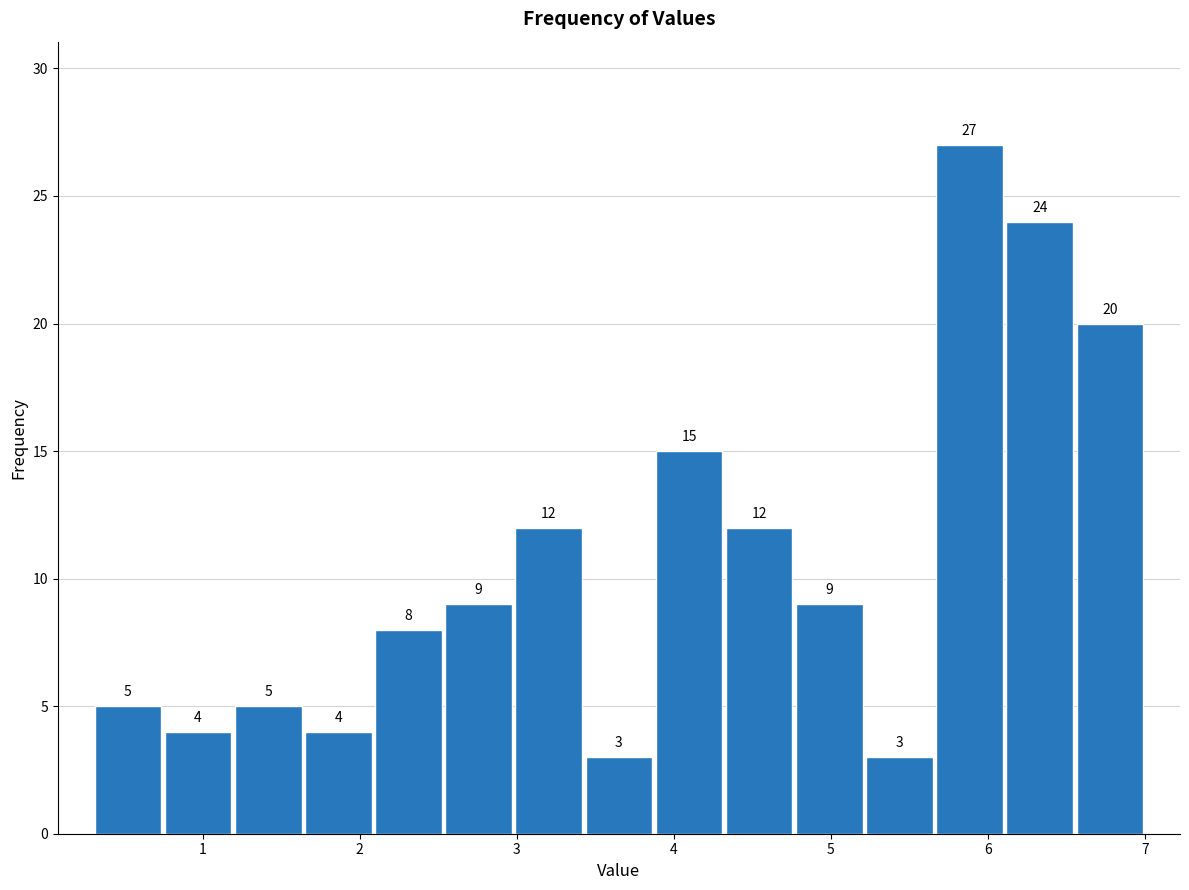

What is the height of the bar covering 0.7 to 1.2 on the x-axis? The bar edges are not printed on the chart, so give them approximately, as read against the axis.

4